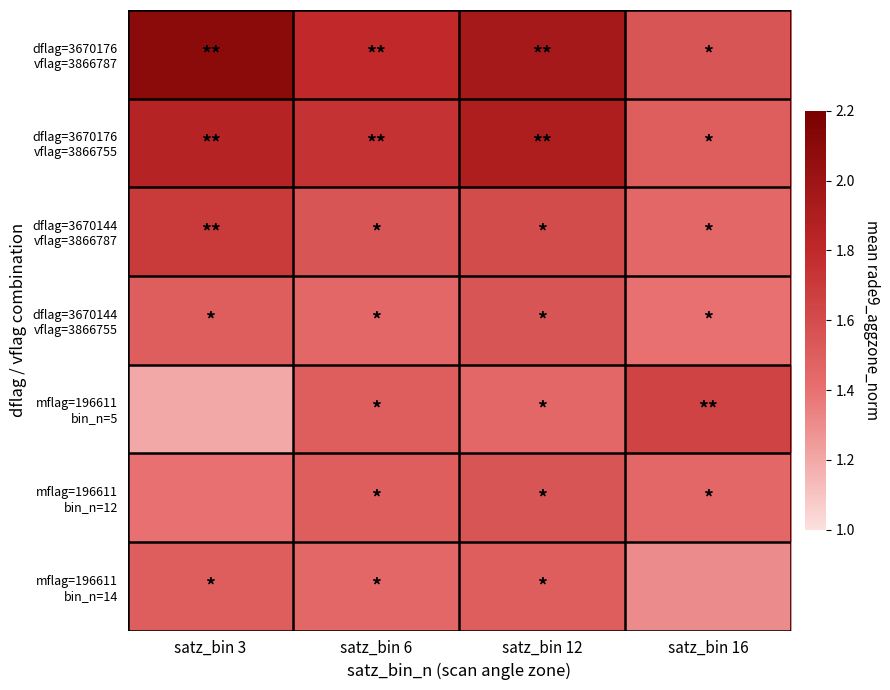

Which has a higher value, satz_bin 12 or satz_bin 16?

satz_bin 12